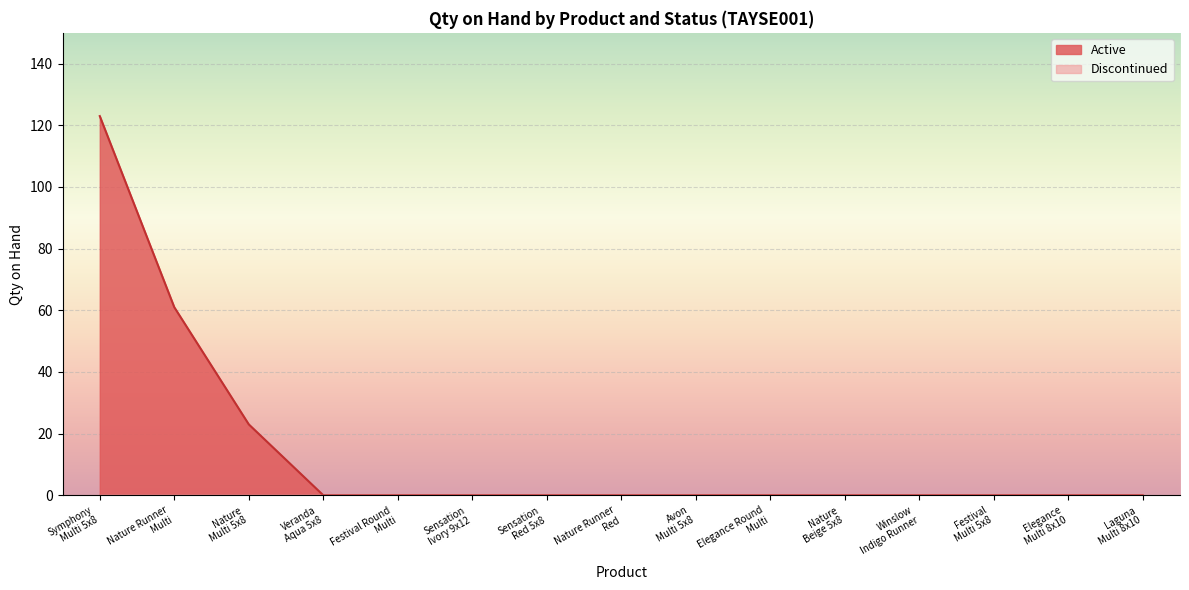

Rank the series by their average value, from lowest to highest.

Discontinued, Active